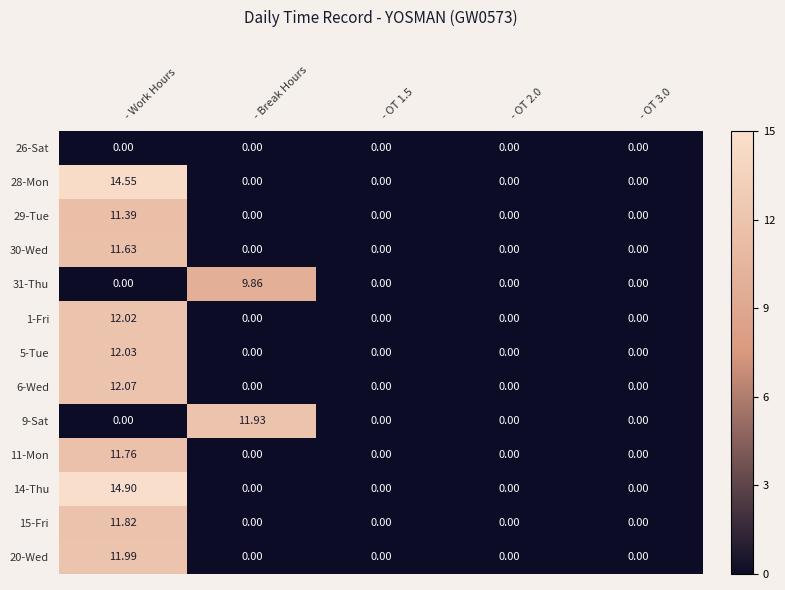

At which category is the sum across all series the highest?

- Work Hours